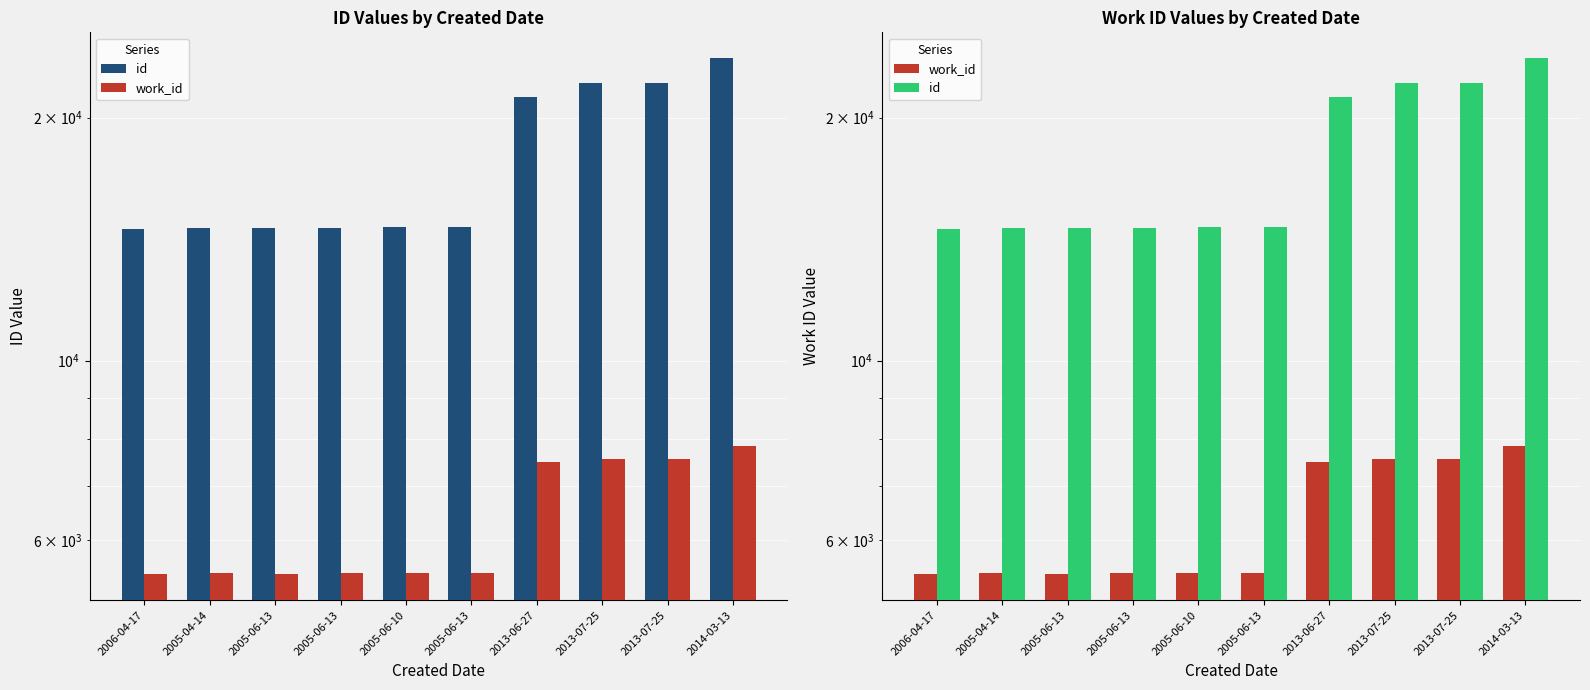

Is it true that work_id equals 5466 at 2005-06-10?

True